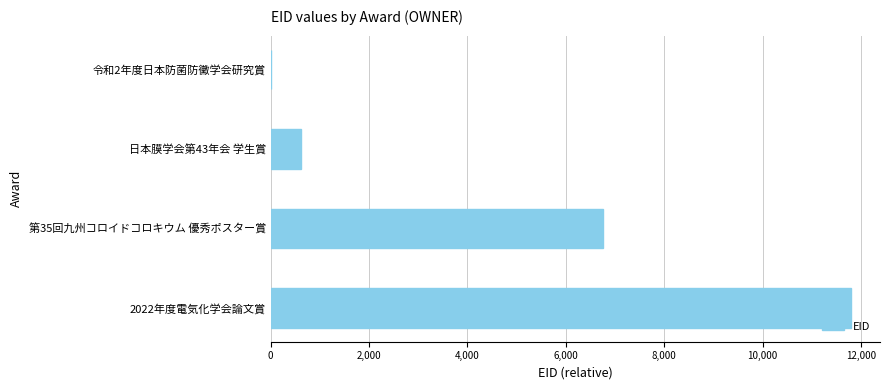

What is the maximum value shown in the chart?

11797